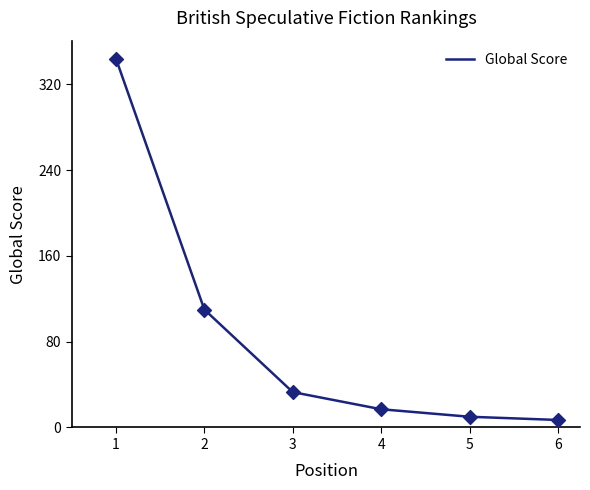

Which has a higher value, 2 or 4?

2